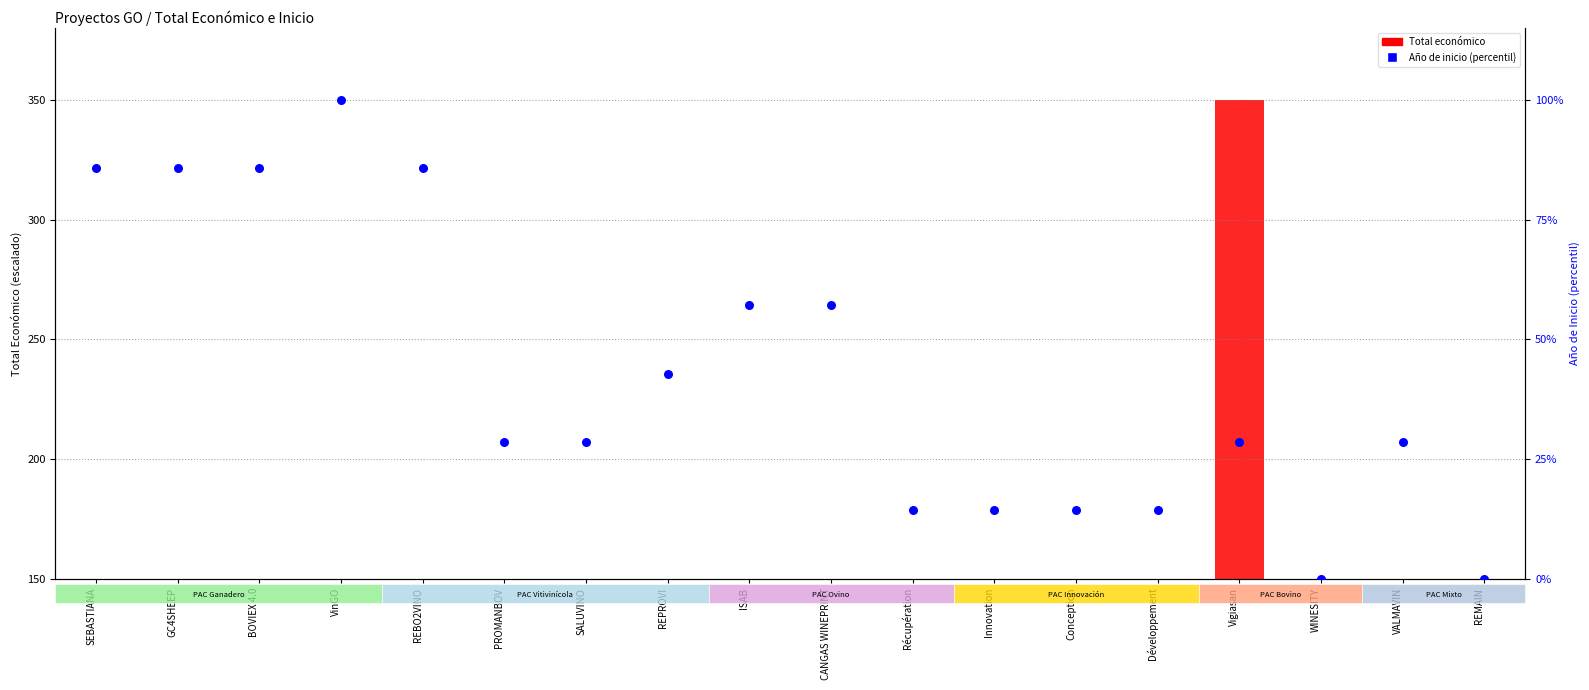

Which series reaches the minimum Y coordinate?

Año de inicio (percentil)